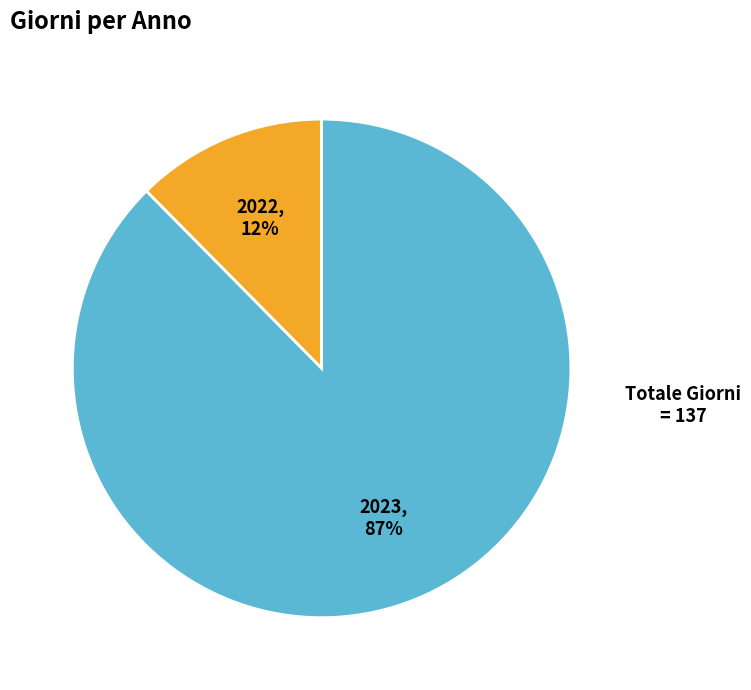

Which category has the biggest portion of the pie?

2023